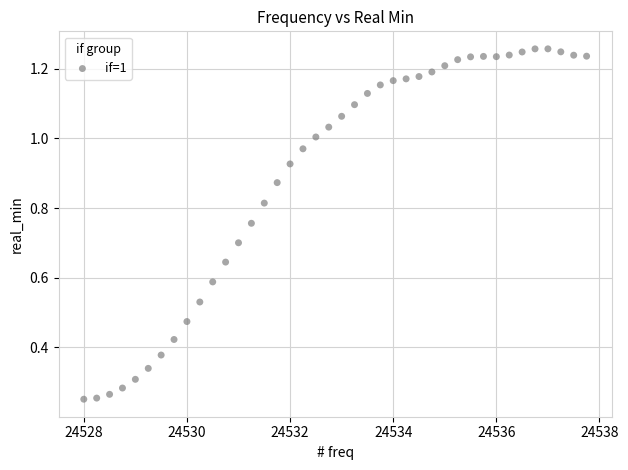

What is the range of X values (max minus min)?

9.8